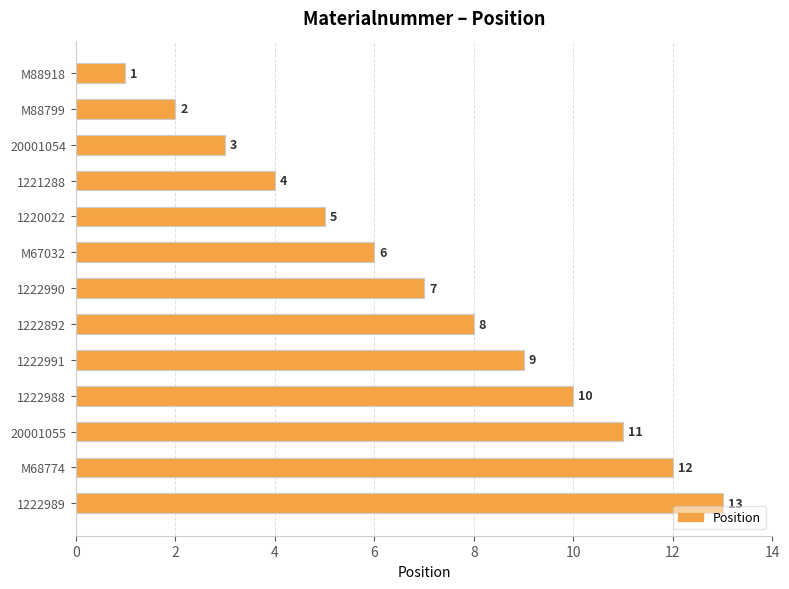

The value at M67032 is 6. True or false?

True